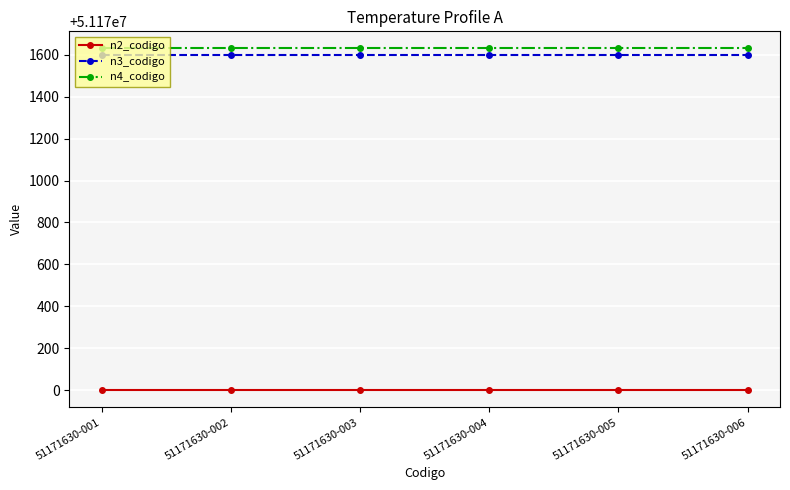

Does the chart have visible grid lines?

Yes